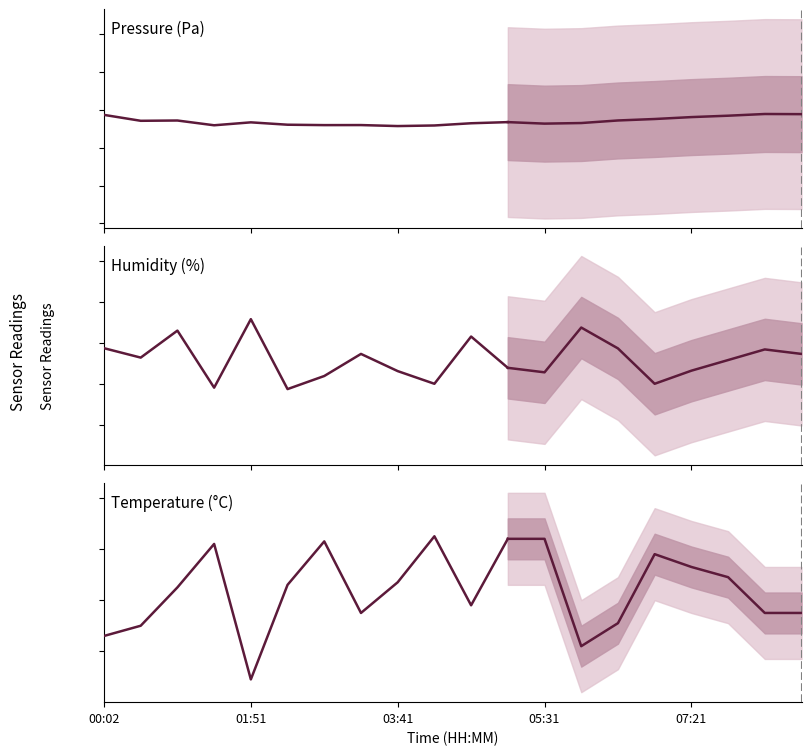

True or false: Pressure (Pa) has a value of 144157.8 at 11.

False